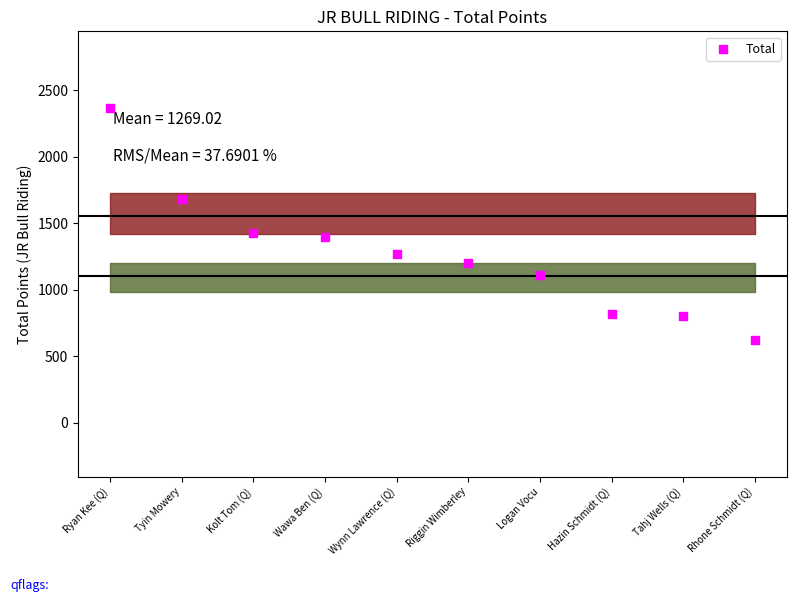

What is the range of Y values (max minus min)?

1741.9